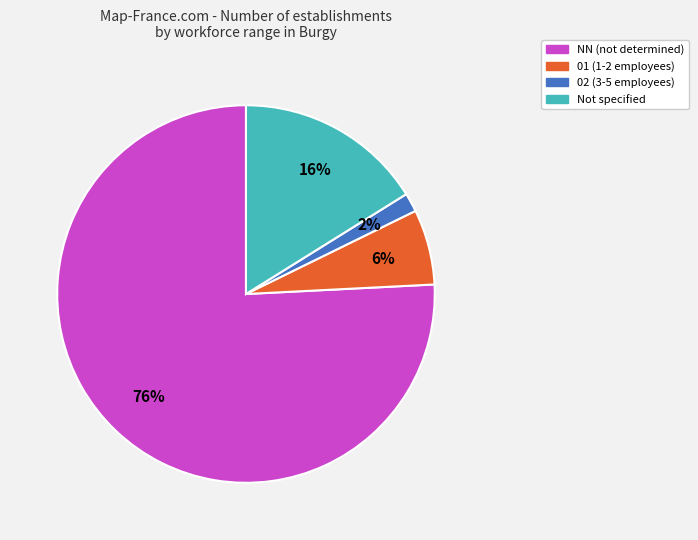

Is there a majority slice in this chart?

Yes